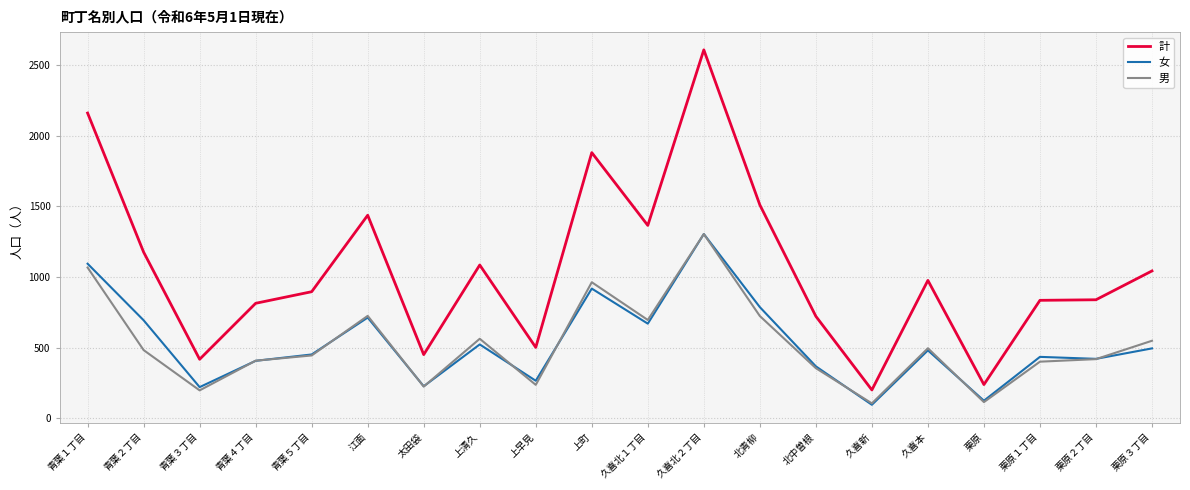

Which series changed the most between 青葉３丁目 and 江面?

計